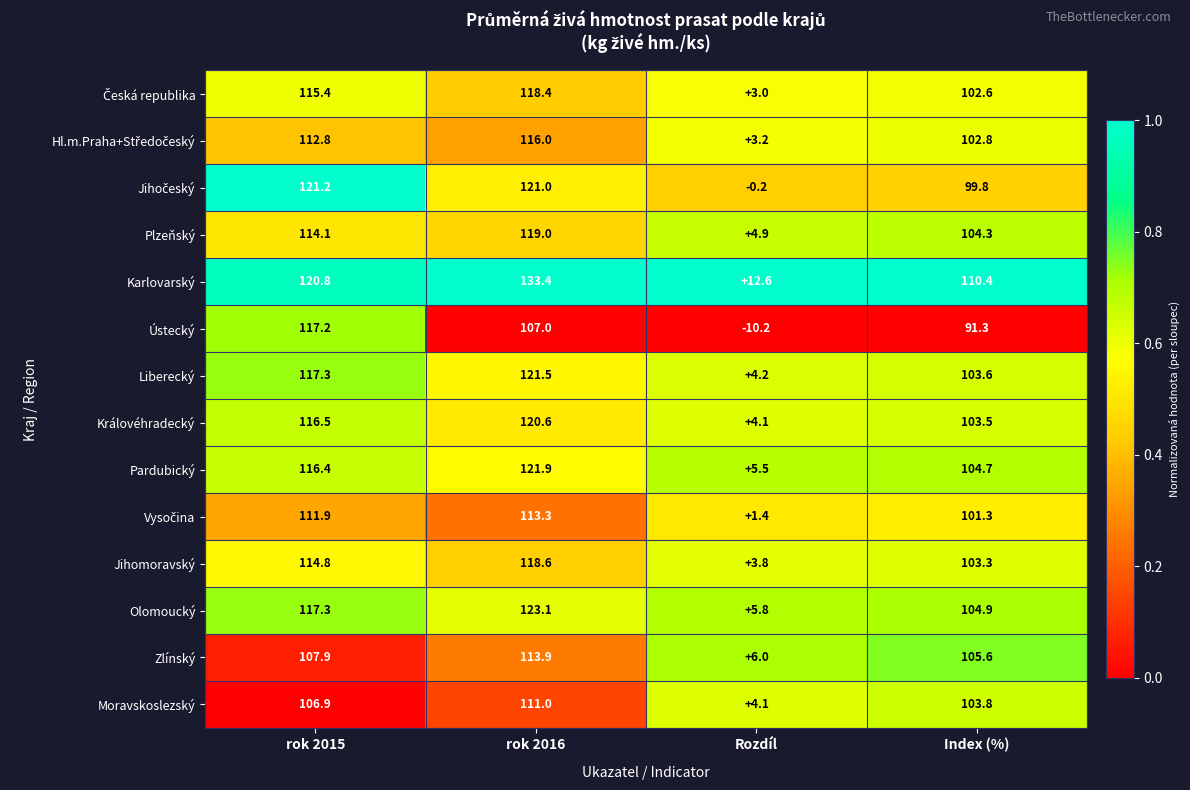

Is it true that Zlínský equals 107.9 at rok 2015?

True